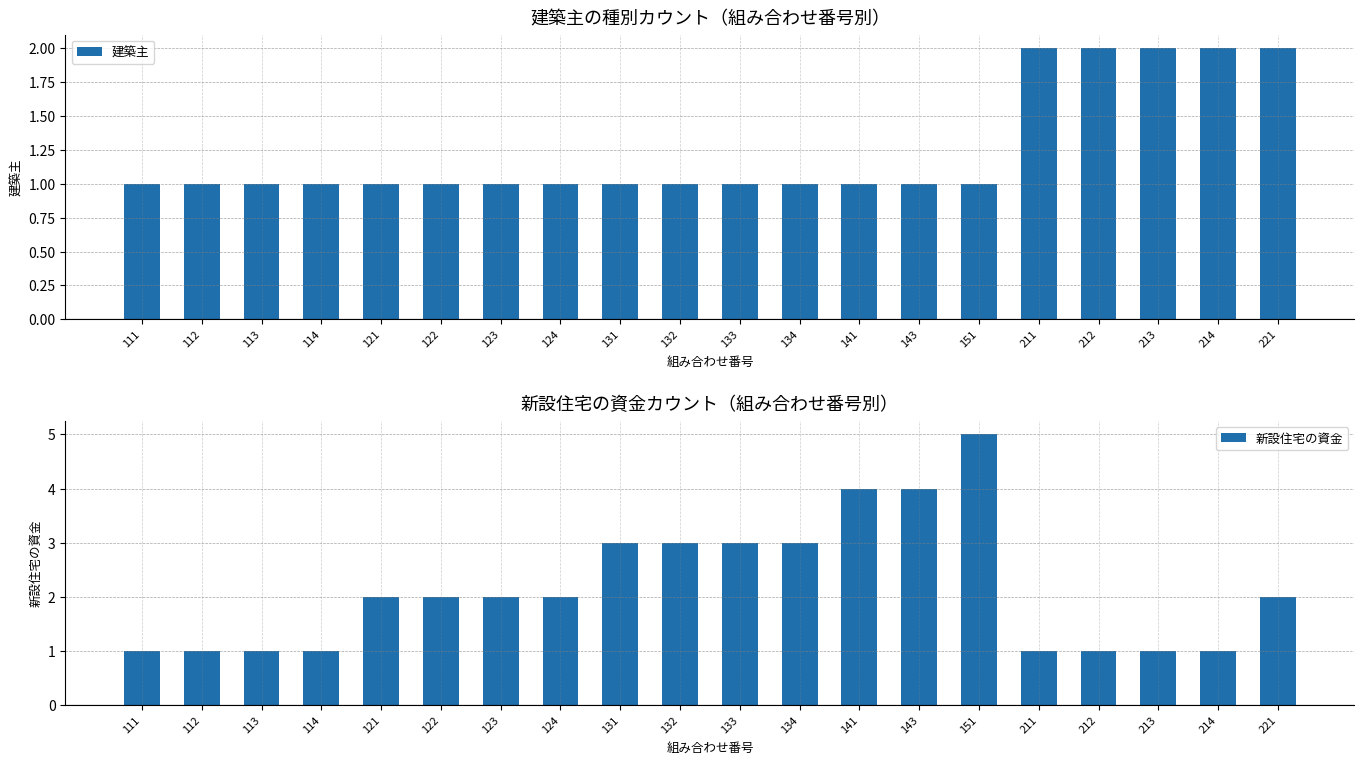

Reading left to right, list all the values displayed in this chart.

建築主: 1	1	1	1	1	1	1	1	1	1	1	1	1	1	1	2	2	2	2	2
新設住宅の資金: 1	1	1	1	2	2	2	2	3	3	3	3	4	4	5	1	1	1	1	2